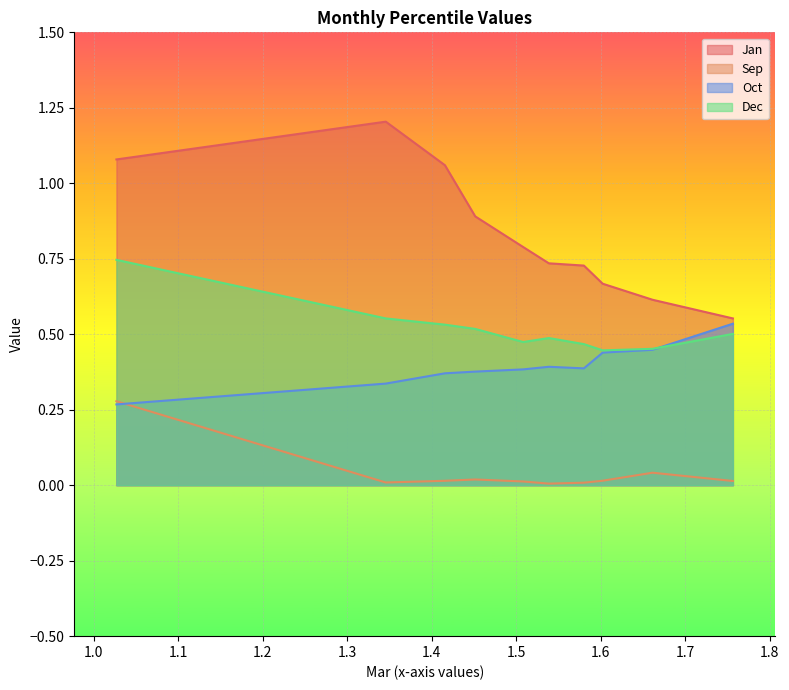

Rank the series at pct75 from highest to lowest value.

Jan, Dec, Oct, Sep